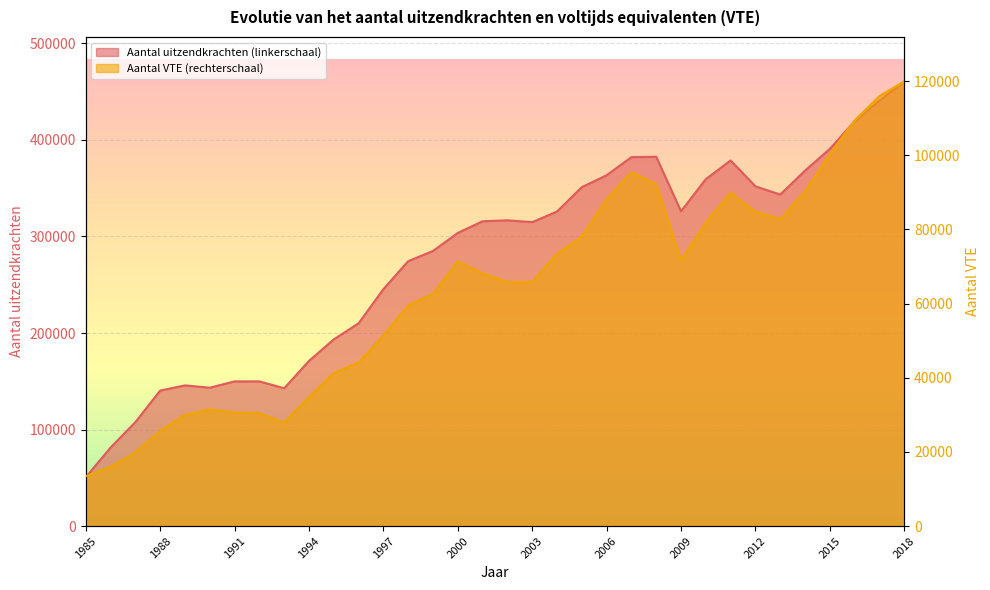

How many distinct data groups are displayed?

2